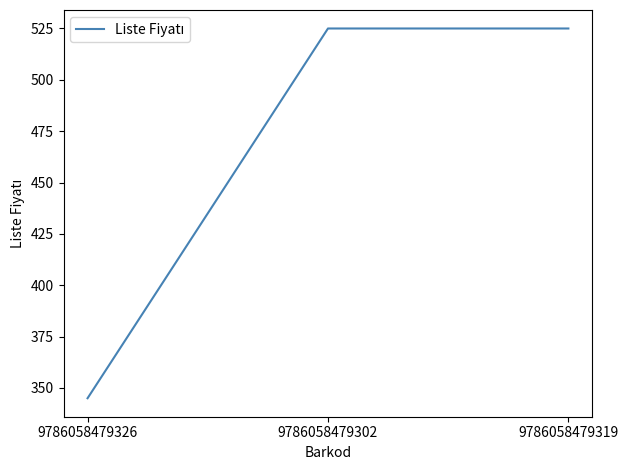

What is the difference between the maximum and minimum values?

180